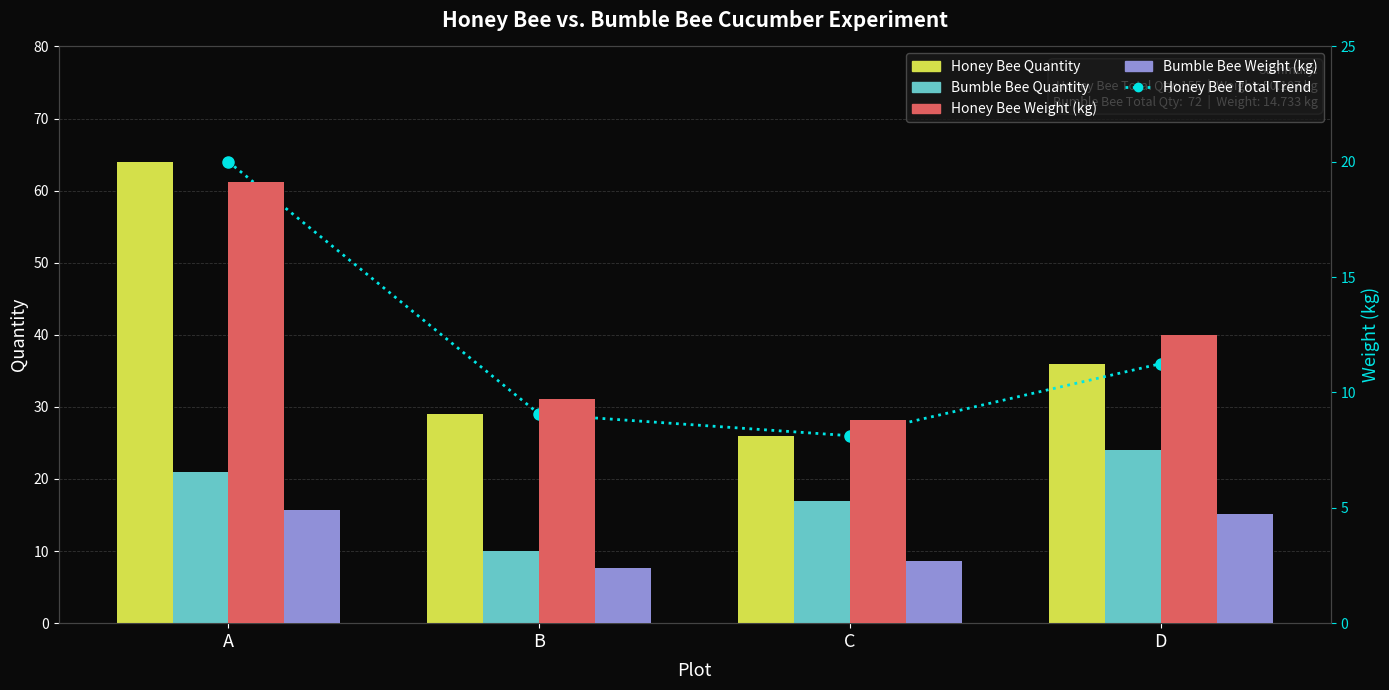

Which series has the largest total across all categories?

Honey Bee Total Trend